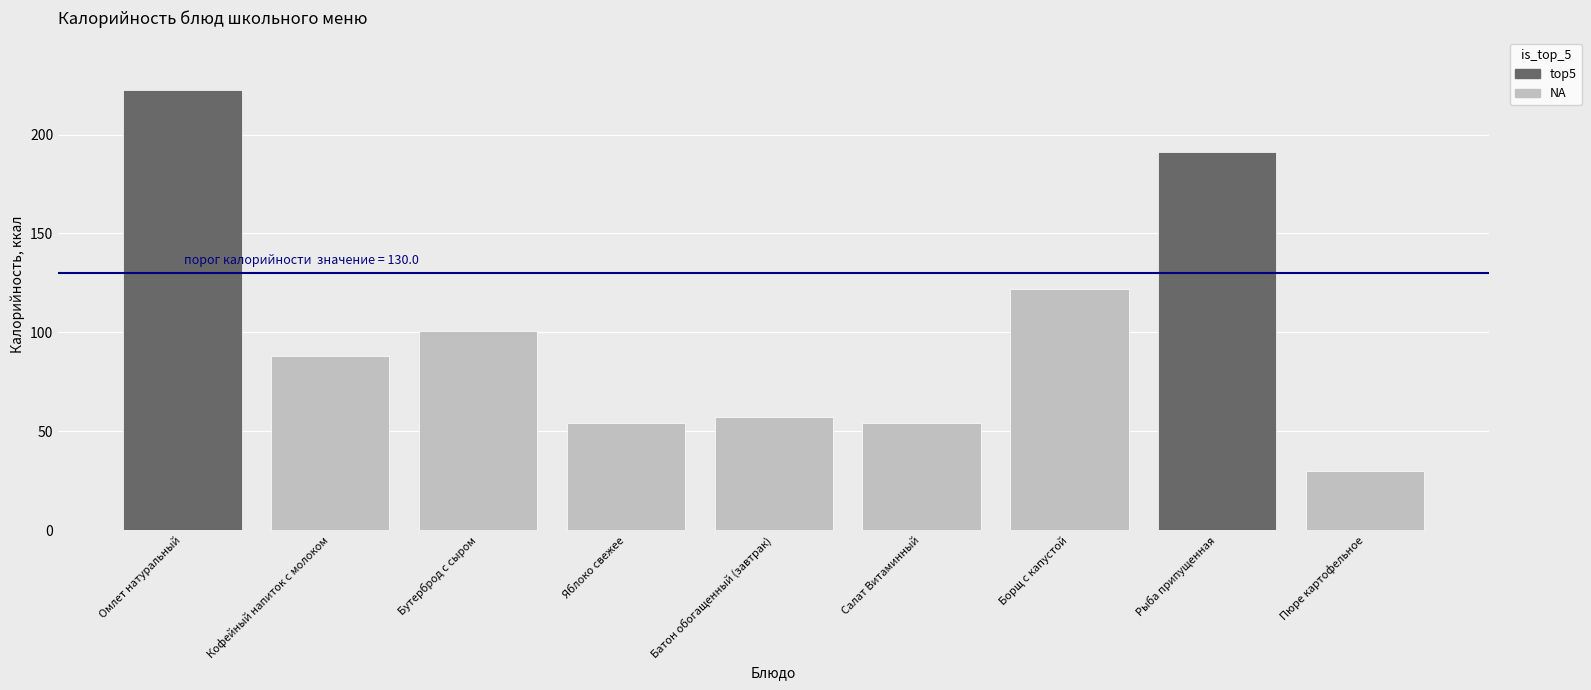

Rank the series by their maximum value, from lowest to highest.

NA, top5